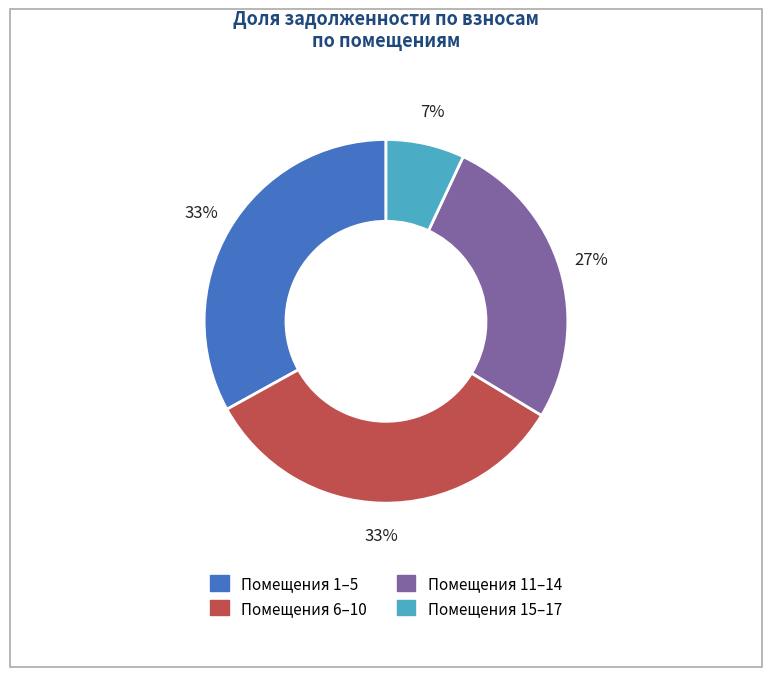

True or false: Помещения 15–17 accounts for 7% of the total.

True